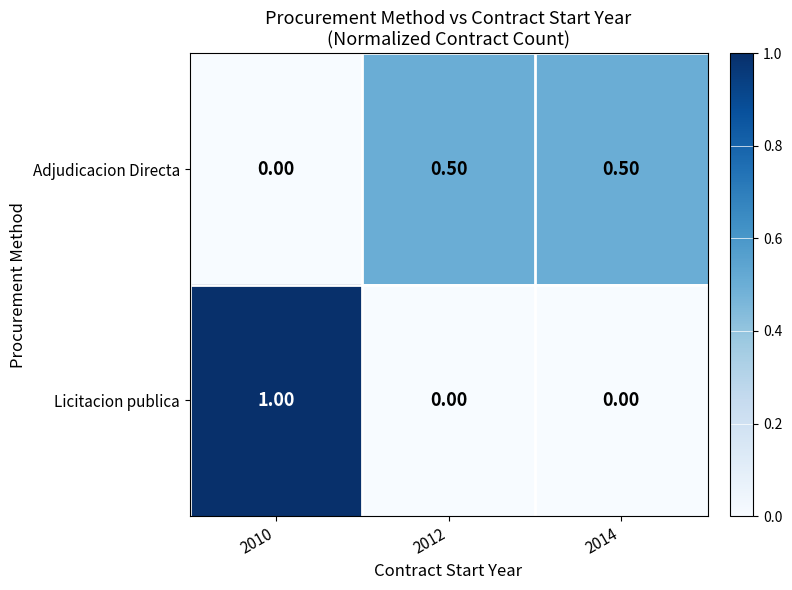

What is the difference between the highest and lowest values at 2012?

0.5